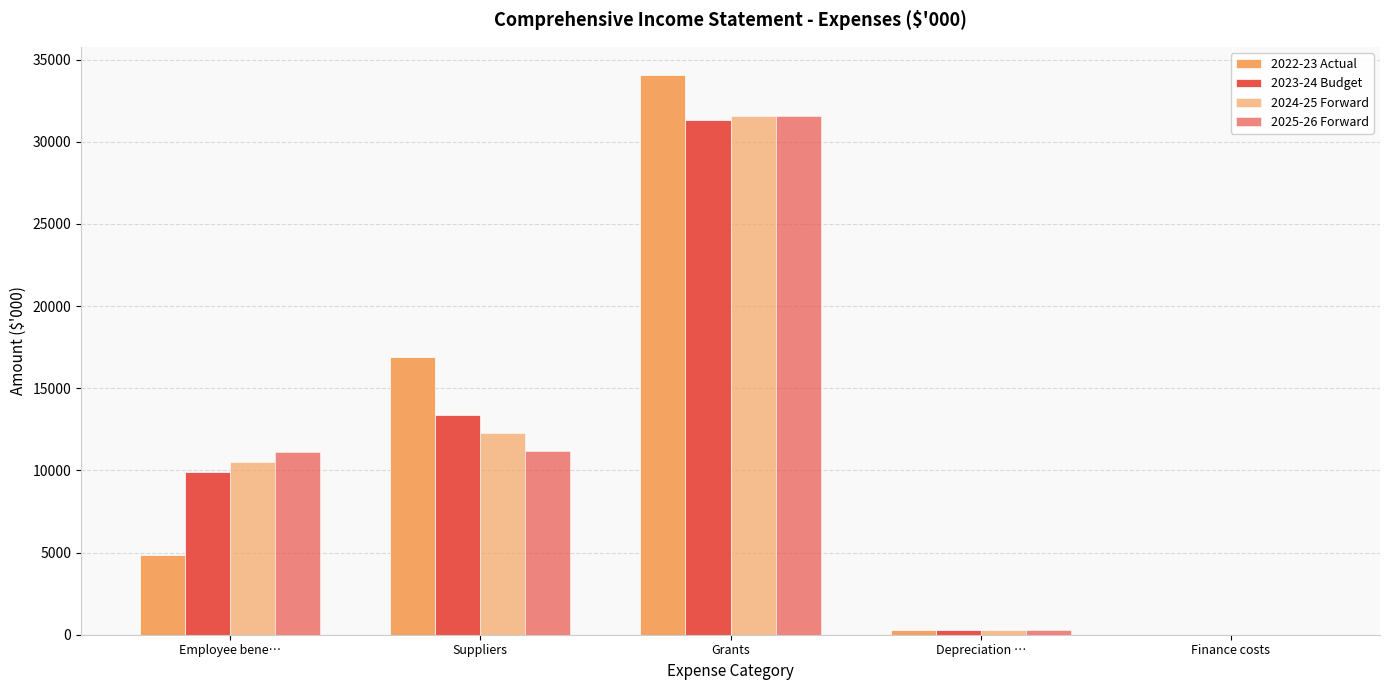

What is the minimum value shown in the chart?

3